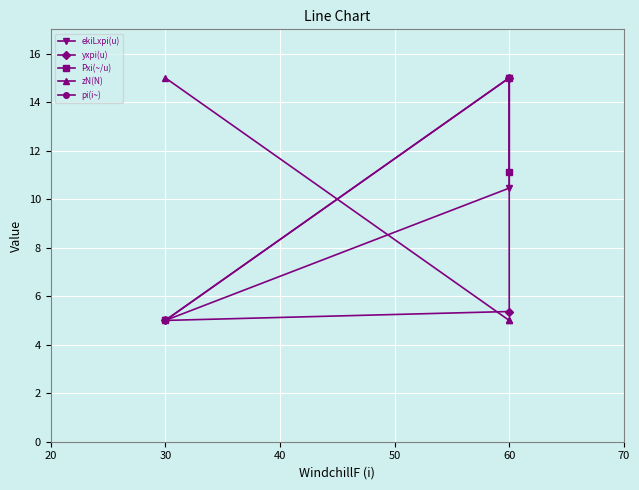

What is the value of the Pxi(~/u) point at the 1st from the left?

5.0